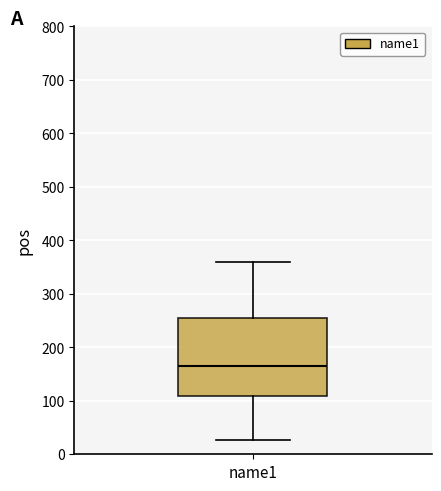

Read this box plot against the y-axis: the position of the median line, the range covered by the box, and the ends of both whiskers. The values are not printed on the chart, so give them approximately, as read against the axis.

median 170, box 110 to 250, whiskers 30 to 360